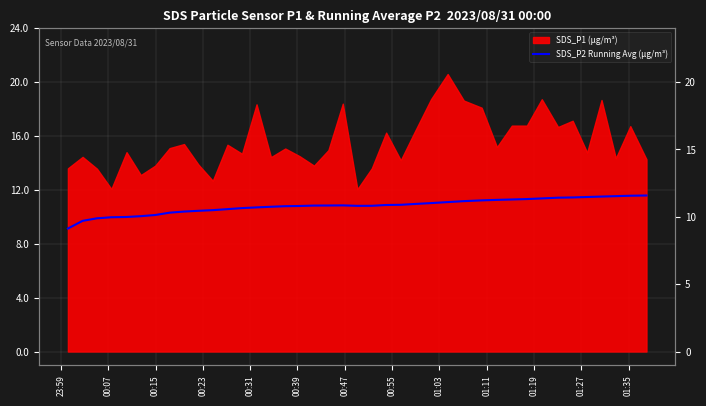

How many lines are shown in the chart?

1